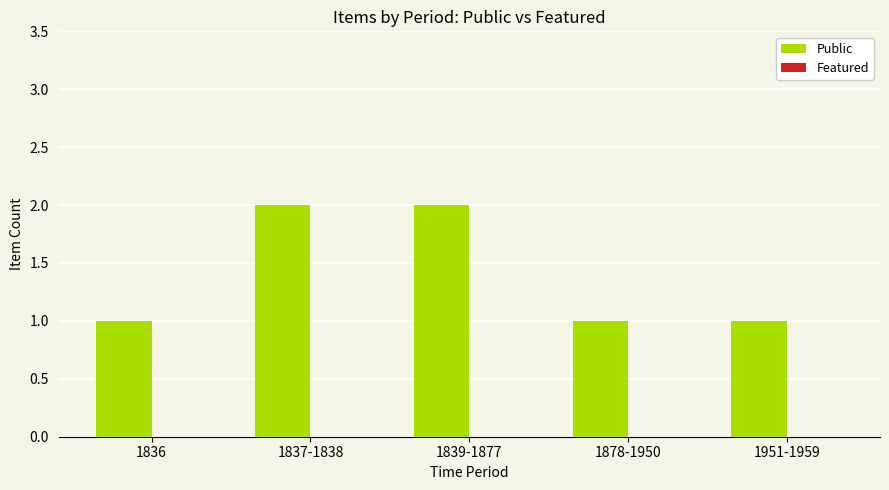

Are the bars horizontal?

No